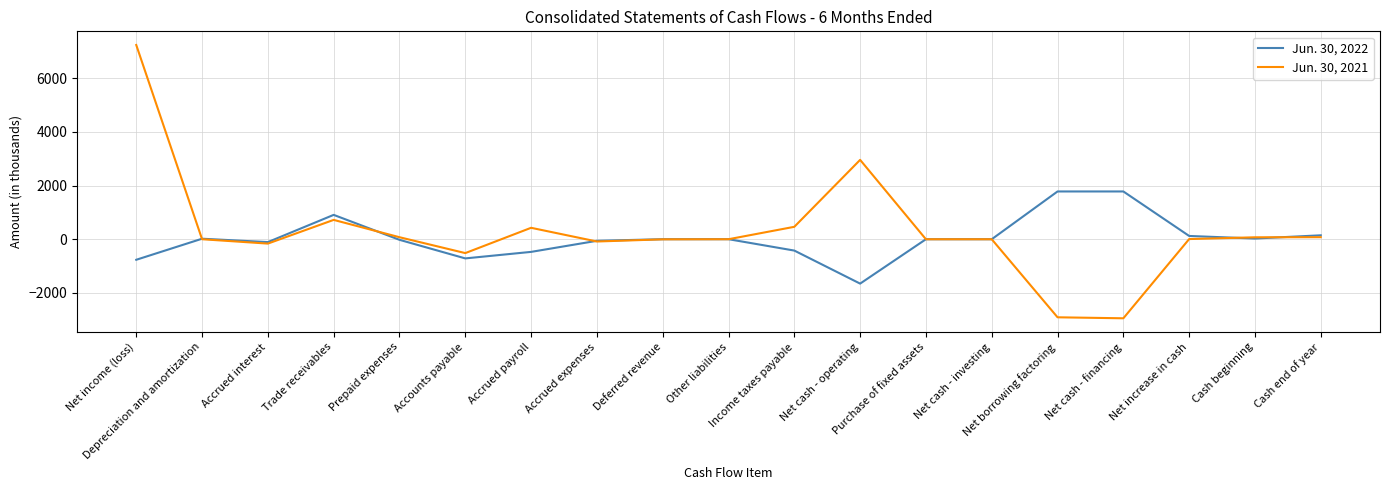

Does the chart have visible grid lines?

Yes